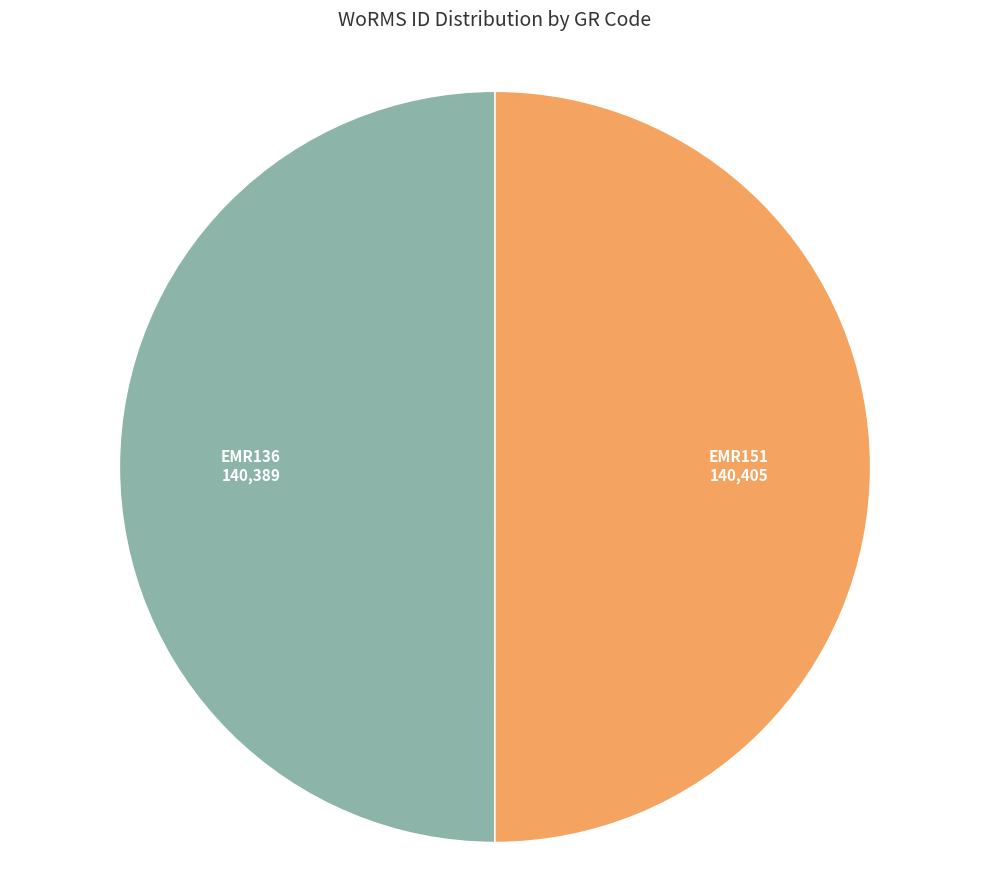

Approximately how many times larger is the value at EMR136 compared to EMR151?

1.0